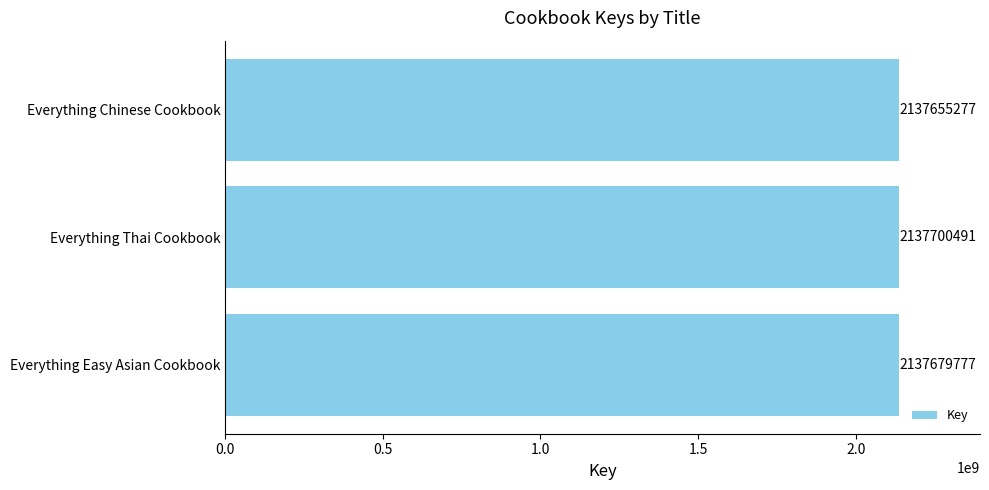

What is the maximum value shown in the chart?

2137700491